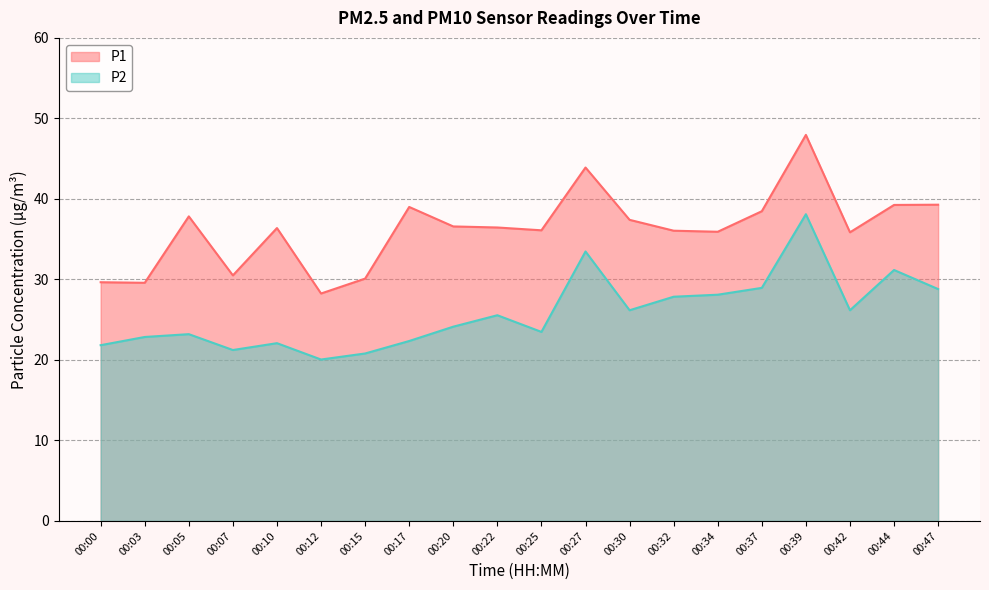

Which has a higher value, 00:39 or 00:47?

00:39